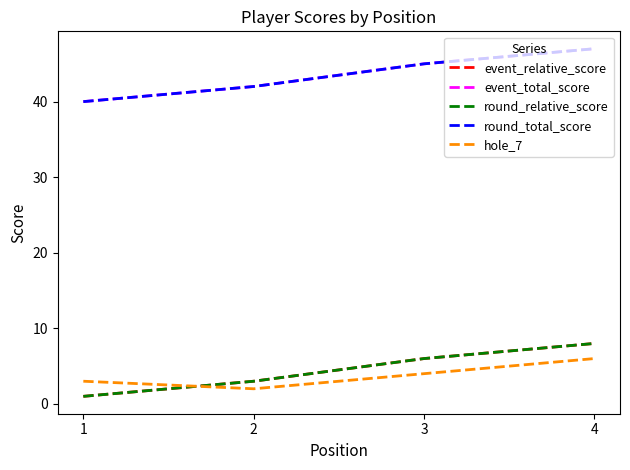

Which series has the widest spread of values?

event_relative_score